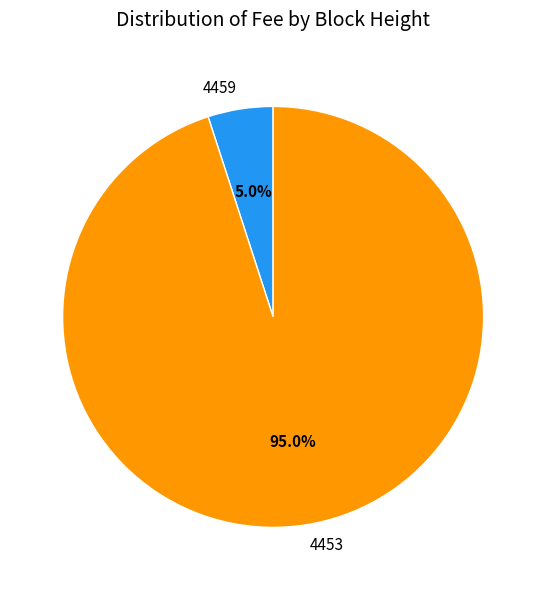

How many segments does this pie chart have?

2